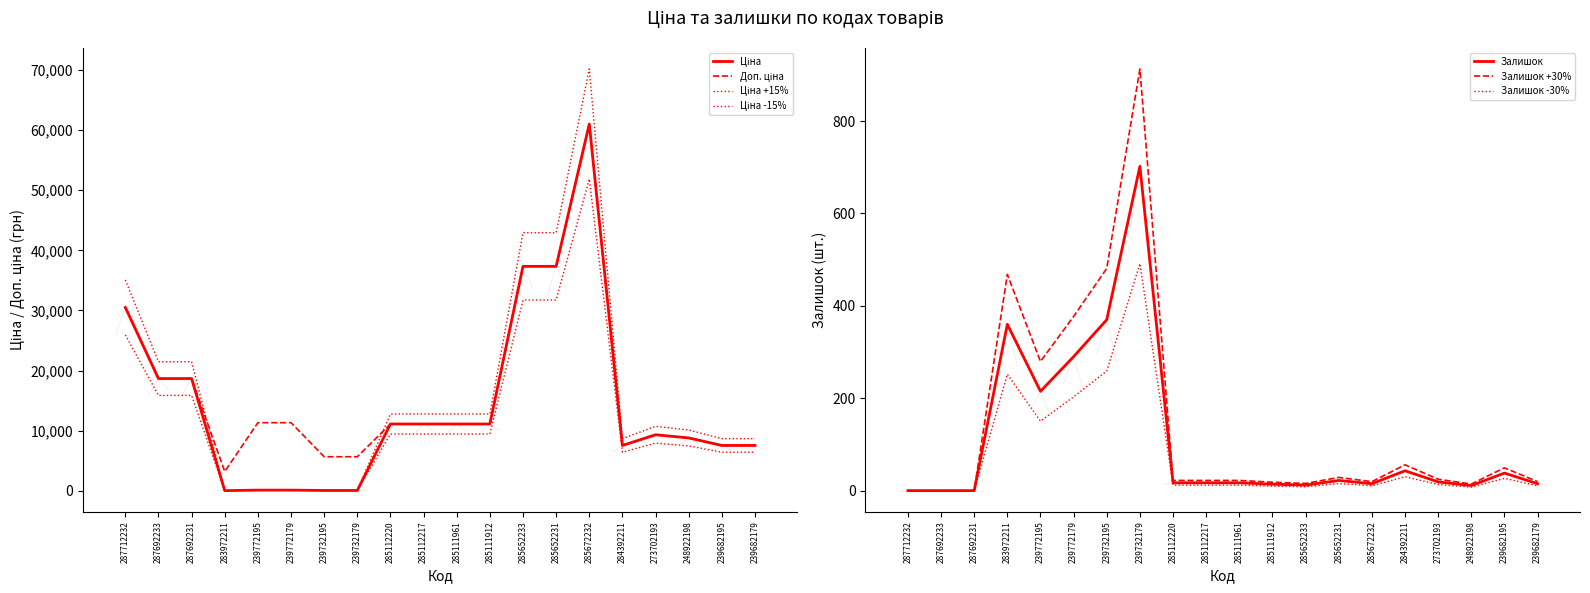

At which label does Ціна reach its peak?

285672232